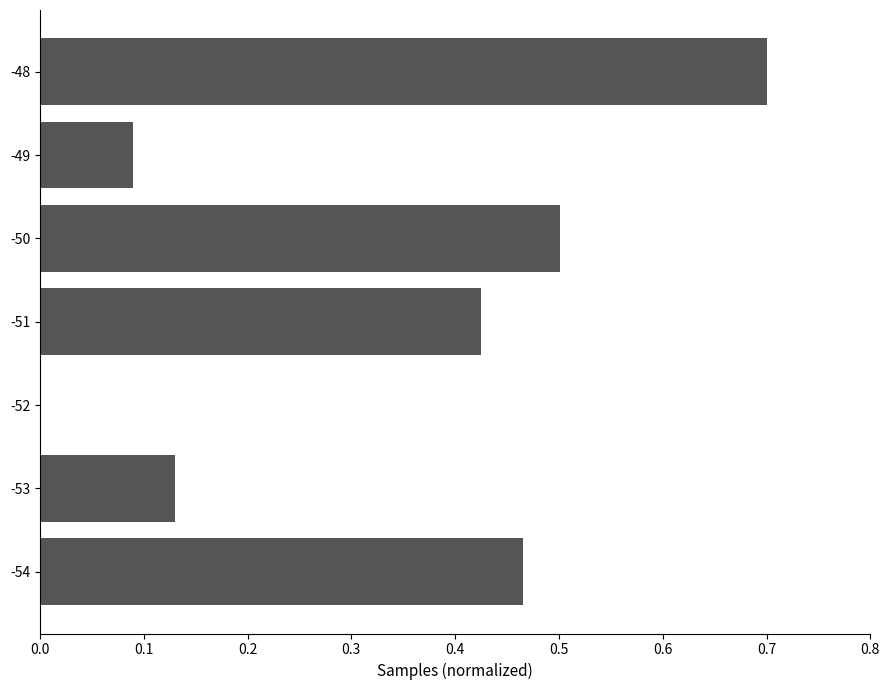

What is the sum of all values?

2.3